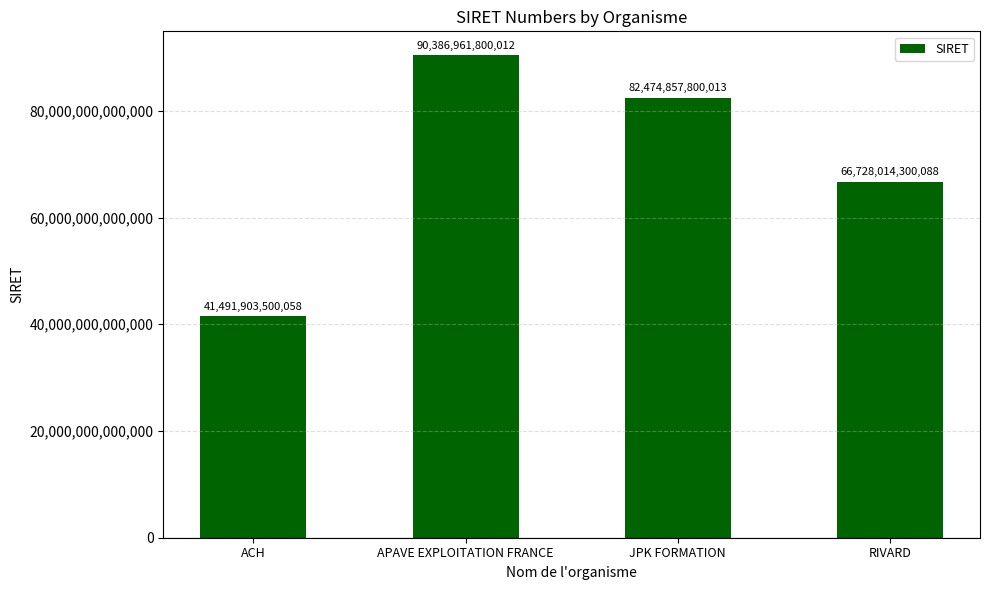

What is the difference between the maximum and minimum values?

48895058299954